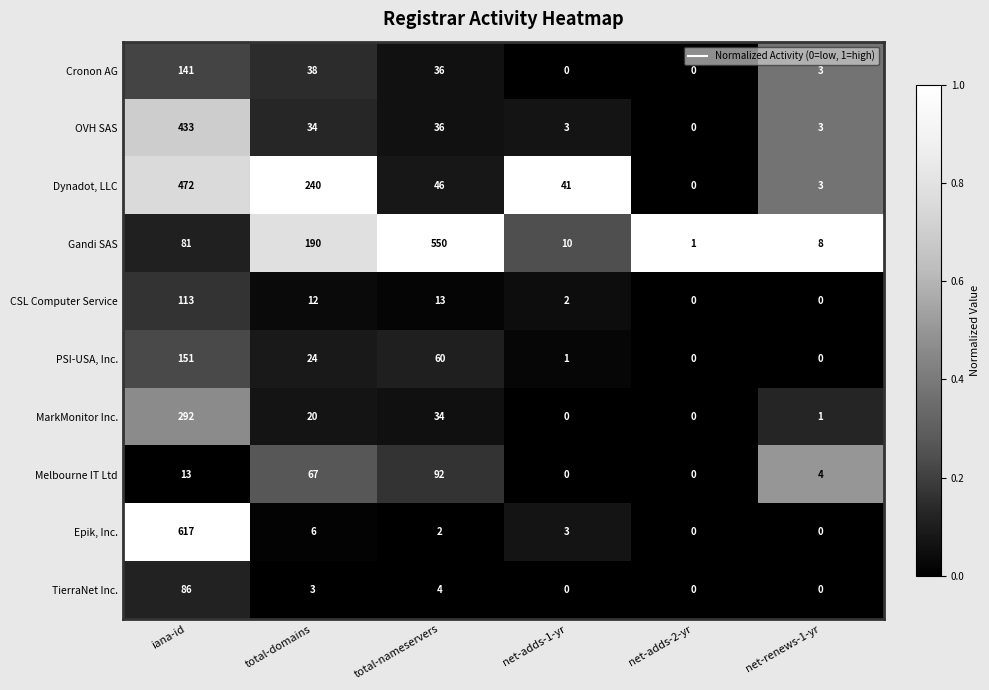

Which series changed the most between total-domains and net-adds-1-yr?

Dynadot, LLC